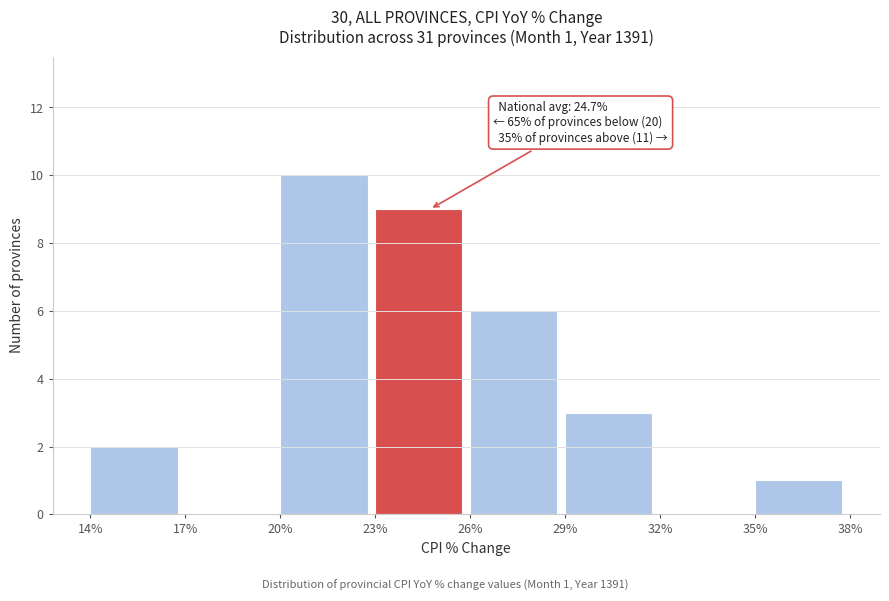

Which range on the x-axis has the tallest bar?

20% to 23%